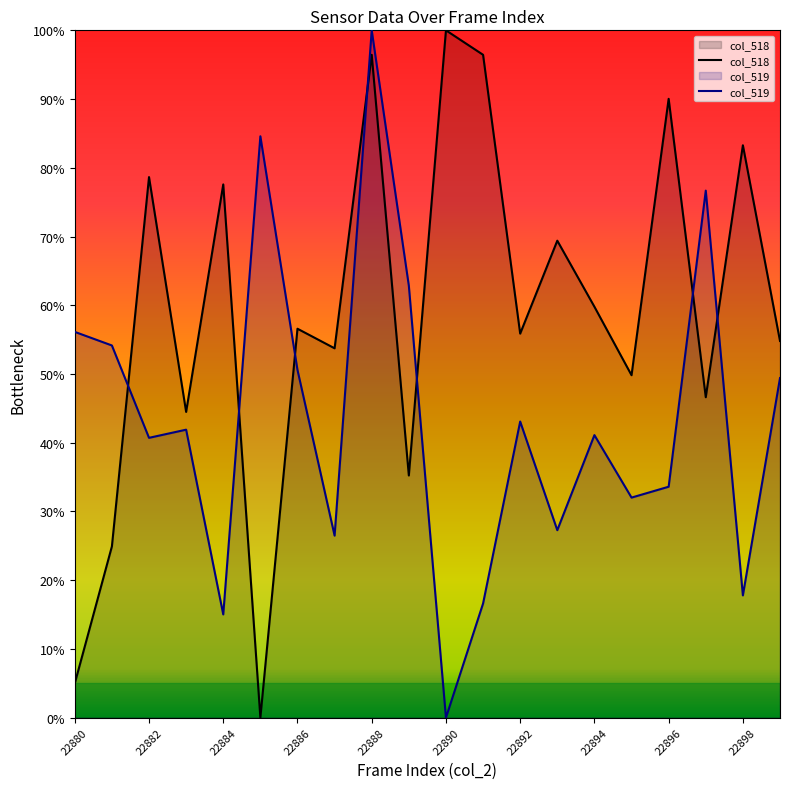

What is the value of the col_519 point at the 4th from the left?

0.4